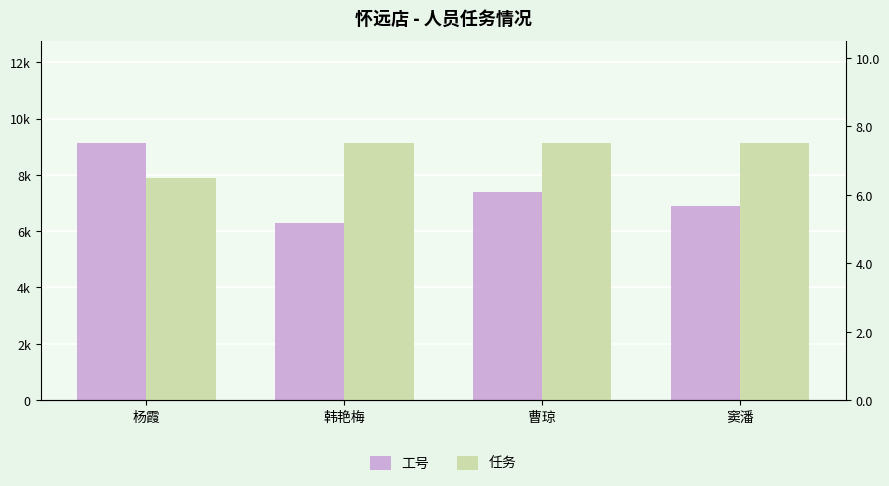

How many distinct data groups are displayed?

2